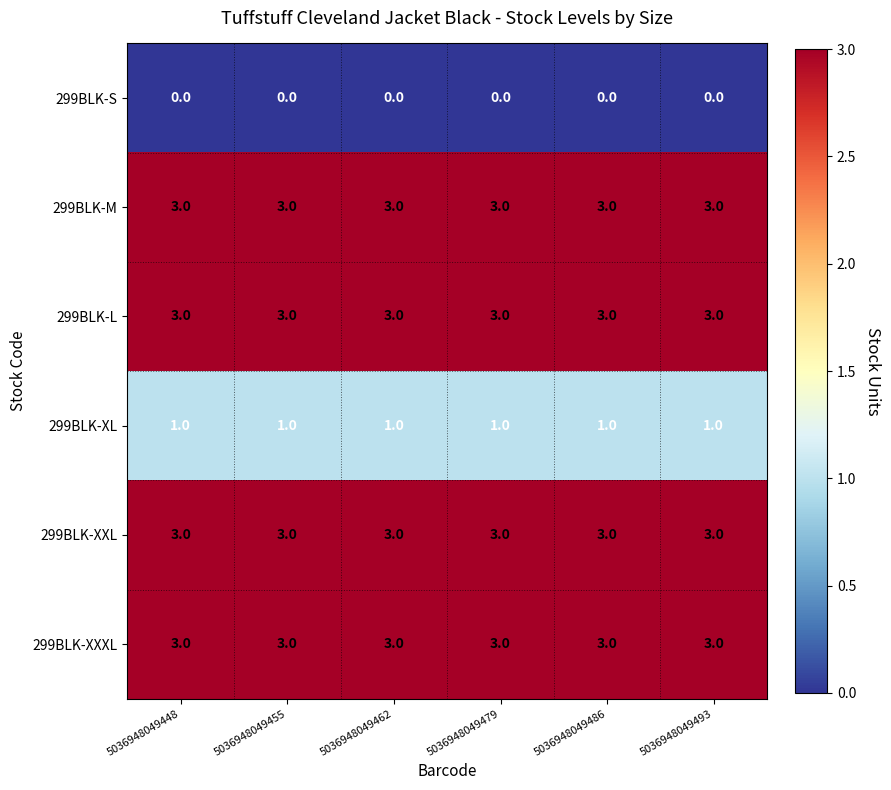

Is the value of 299BLK-XL at 5036948049462 greater than the value of 299BLK-S at 5036948049479?

Yes